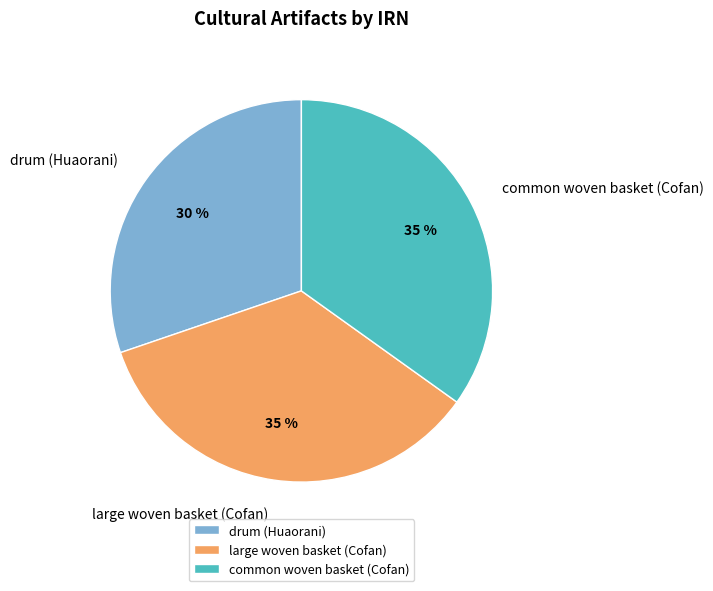

To the nearest percent, what is the difference between the drum (Huaorani) and large woven basket (Cofan) slice percentages?

5%